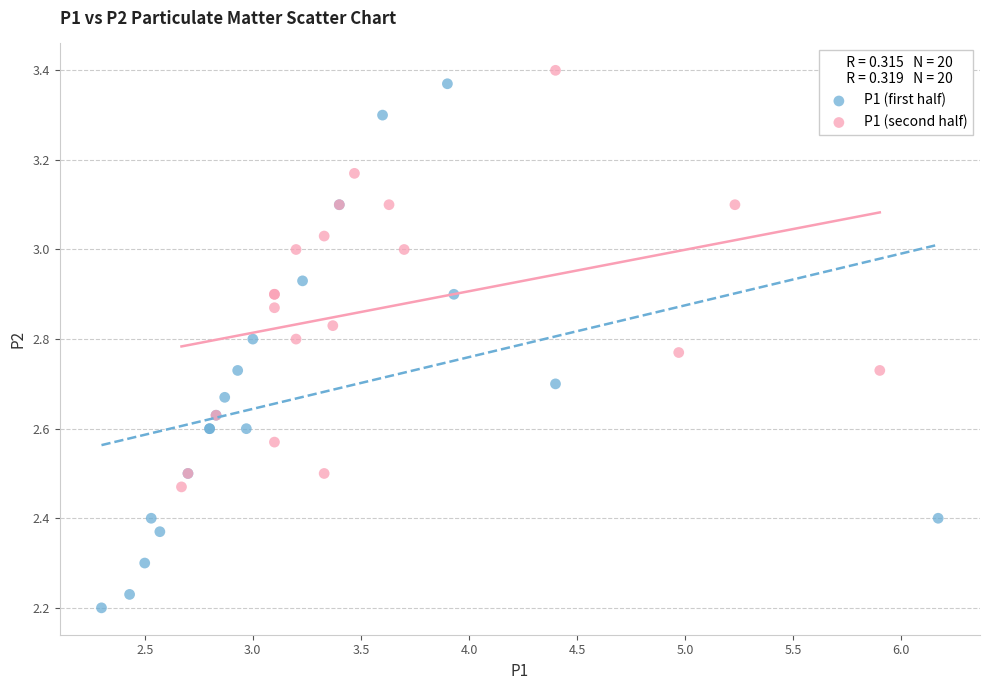

Which series reaches the minimum Y coordinate?

P1 (first half)